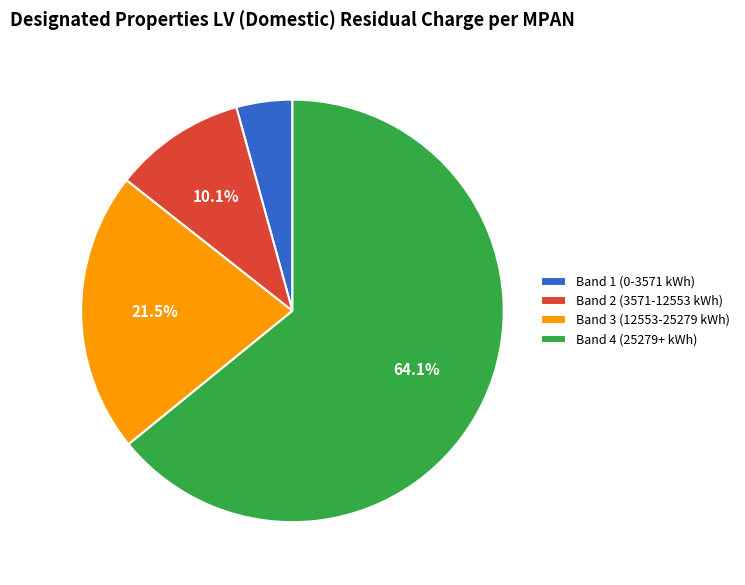

Count the number of slices in the pie.

4